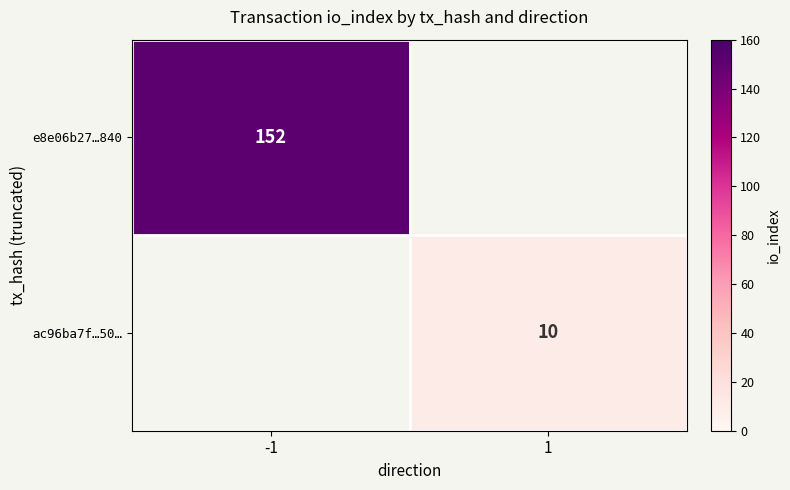

At which category does the chart reach its peak across all series?

-1